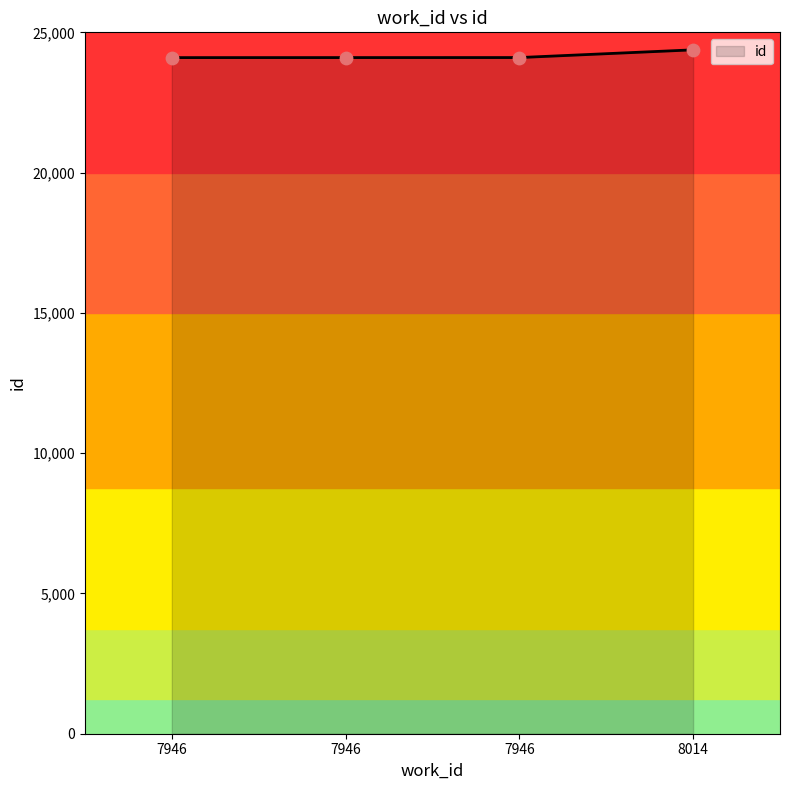

Between 7946 and 7946, which is larger?

7946